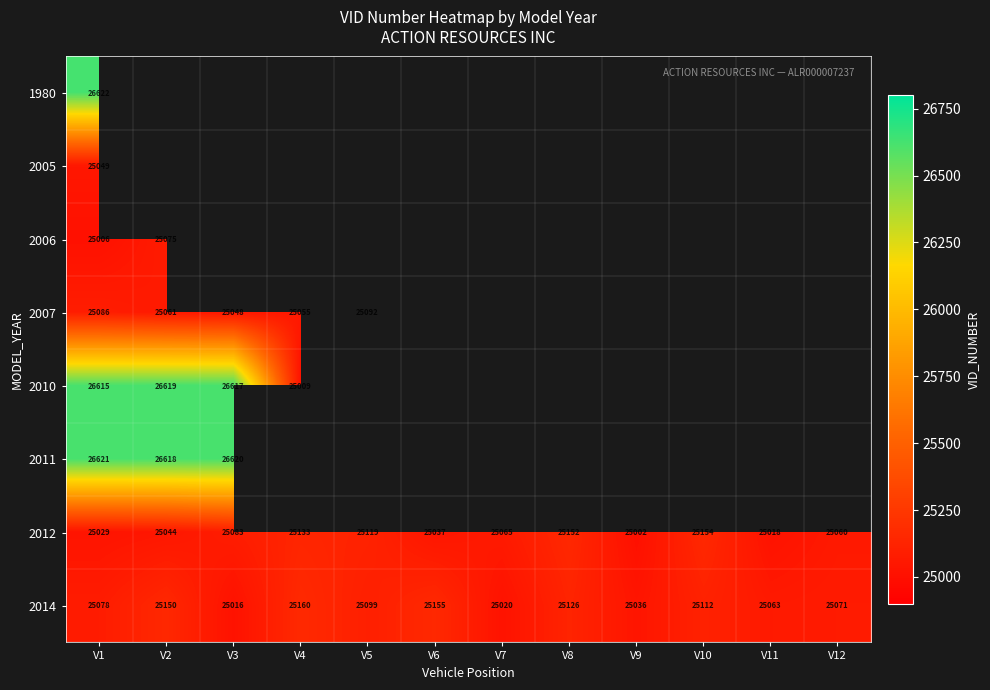

At which label does 2012 first exceed 25065?

V3